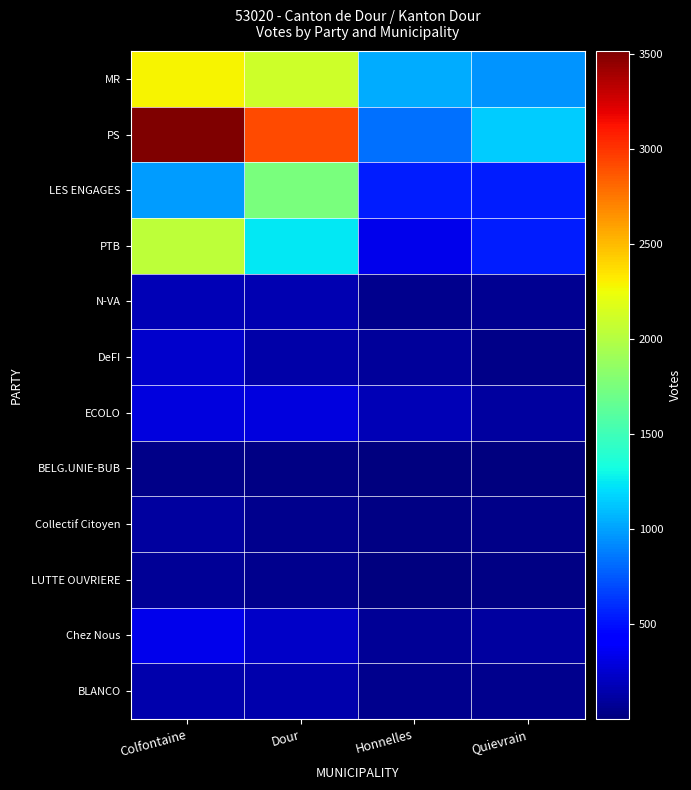

Reading left to right, extract all data points from this chart.

MR: Colfontaine=2293	Dour=2104	Honnelles=1042	Quievrain=959
PS: Colfontaine=3516	Dour=2914	Honnelles=830	Quievrain=1152
LES ENGAGES: Colfontaine=989	Dour=1751	Honnelles=545	Quievrain=551
PTB: Colfontaine=2039	Dour=1241	Honnelles=333	Quievrain=549
N-VA: Colfontaine=176	Dour=155	Honnelles=56	Quievrain=60
DeFI: Colfontaine=242	Dour=132	Honnelles=88	Quievrain=37
ECOLO: Colfontaine=293	Dour=296	Honnelles=173	Quievrain=103
BELG.UNIE-BUB: Colfontaine=38	Dour=20	Honnelles=3	Quievrain=8
Collectif Citoyen: Colfontaine=103	Dour=56	Honnelles=23	Quievrain=32
LUTTE OUVRIERE: Colfontaine=85	Dour=54	Honnelles=13	Quievrain=26
Chez Nous: Colfontaine=333	Dour=234	Honnelles=81	Quievrain=104
BLANCO: Colfontaine=146	Dour=147	Honnelles=57	Quievrain=54